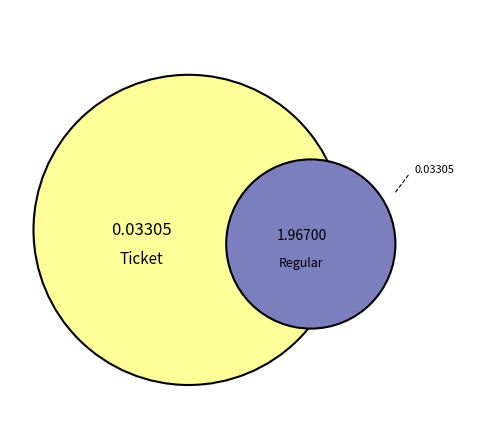

To the nearest percent, what portion does Regular represent?

98%